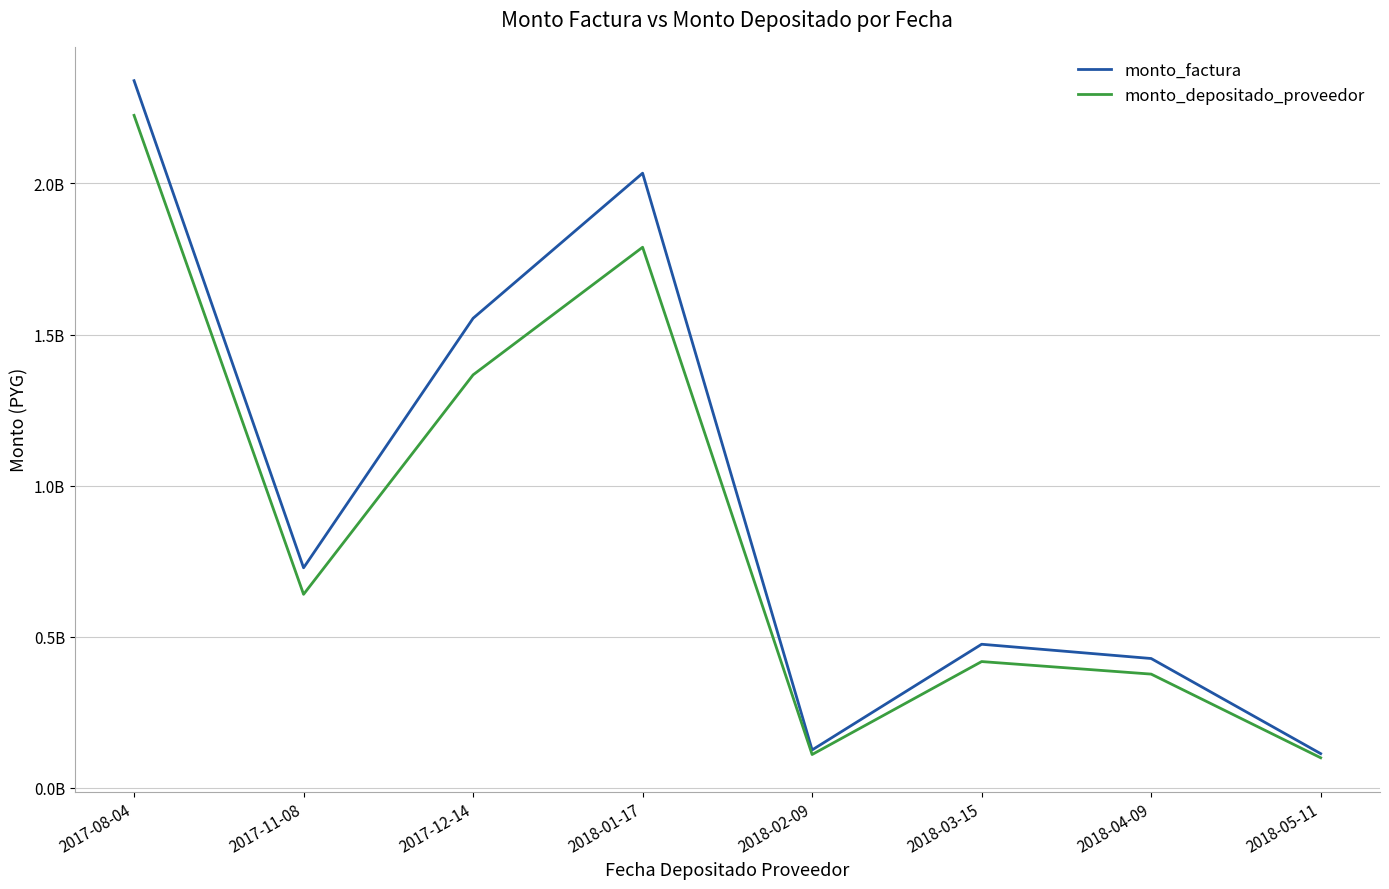

Reading left to right, list all the values displayed in this chart.

monto_factura: 2339998288	728507072	1553958995	2033984996	125926389	475545943	428379884	113692726
monto_depositado_proveedor: 2225295827	640760761	1366789679	1788998107	110758964	418267978	376782918	99998806